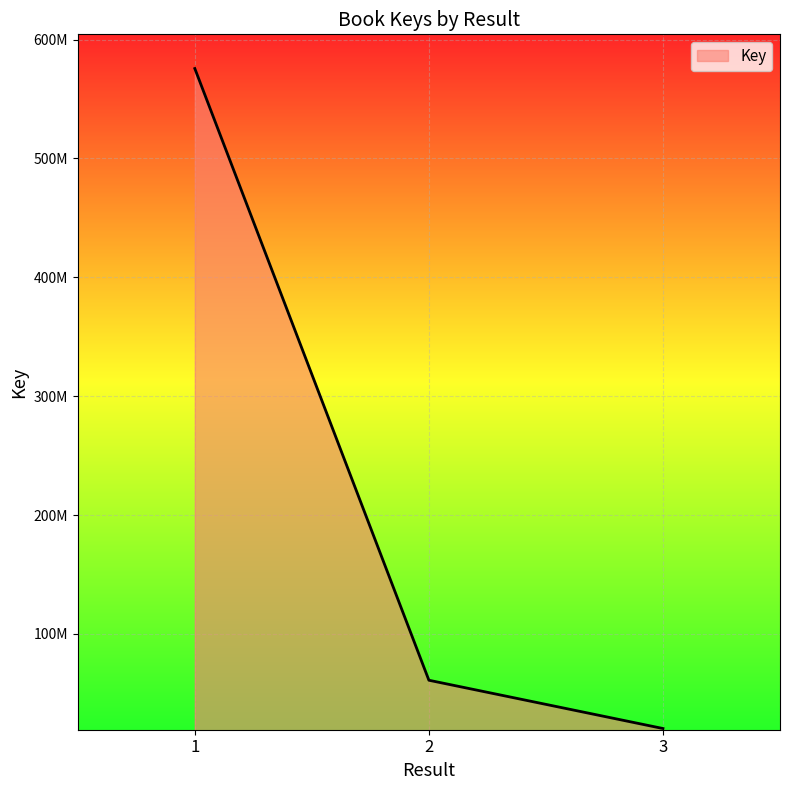

What is the value of the 2nd point from the left?

60998527